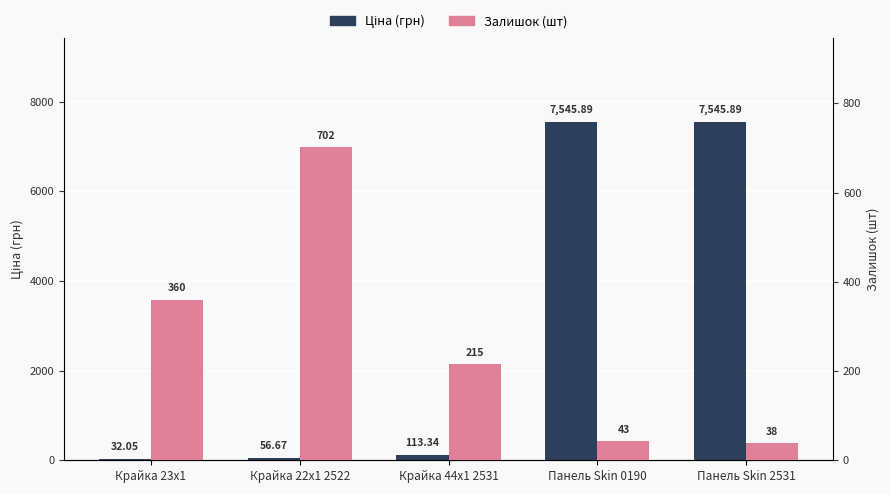

The value of Ціна (грн) at Панель Skin 2531 is 7545.9. True or false?

True